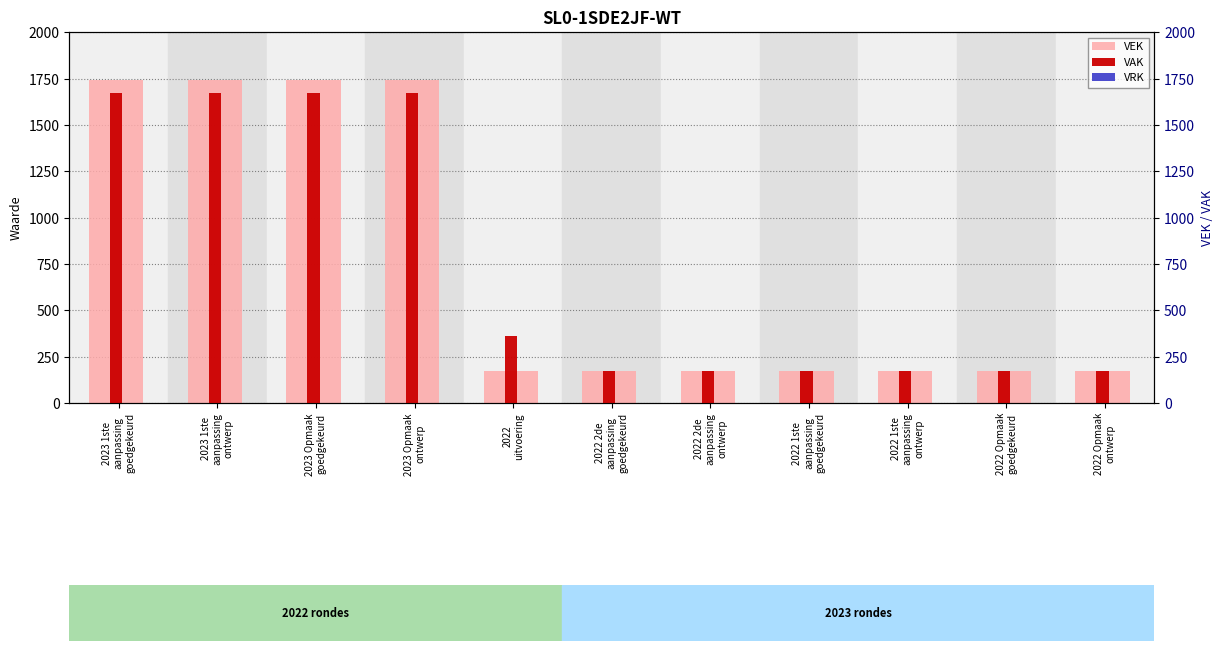

What is the sum of all VEK values?

8175